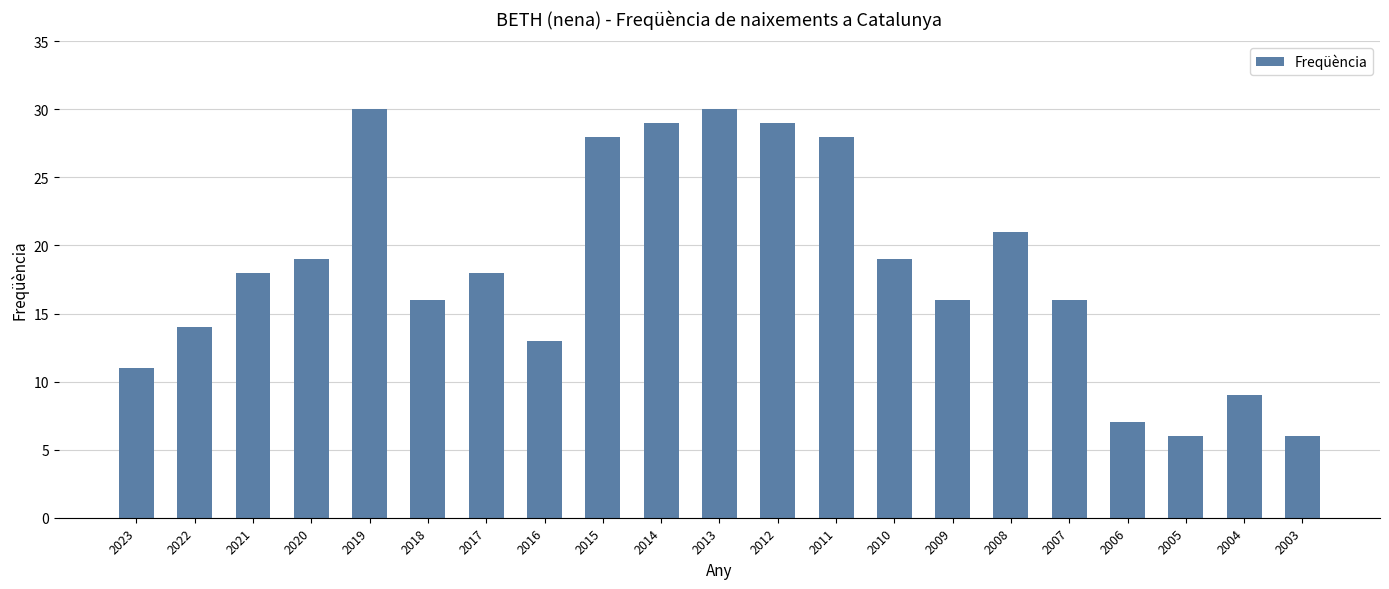

What is the minimum value shown in the chart?

6